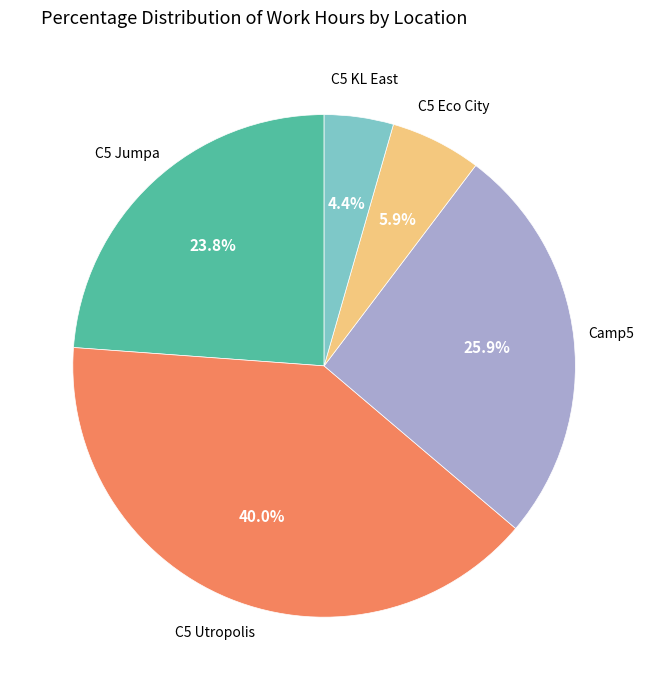

Is there any slice that represents more than half of the pie?

No